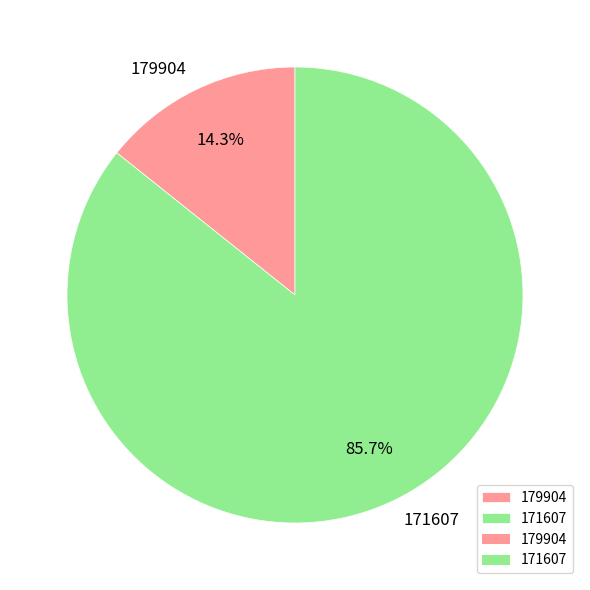

Which slice is the smallest?

179904